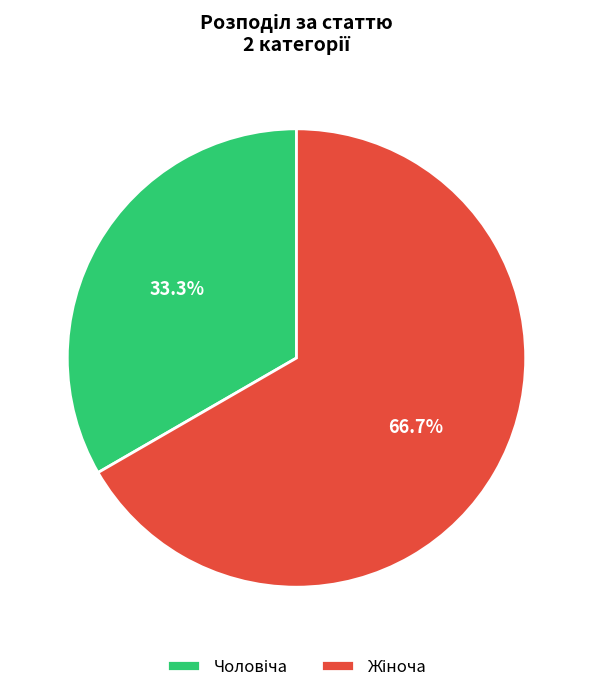

How many slices are in this pie chart?

2